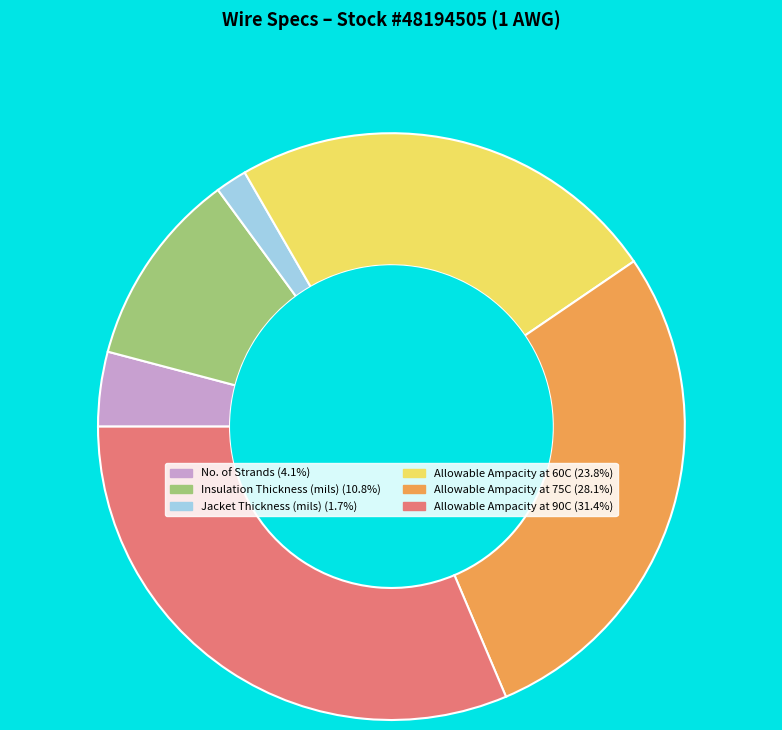

Approximately how many times larger is the value at Jacket Thickness (mils) compared to Allowable Ampacity at 90C?

0.1